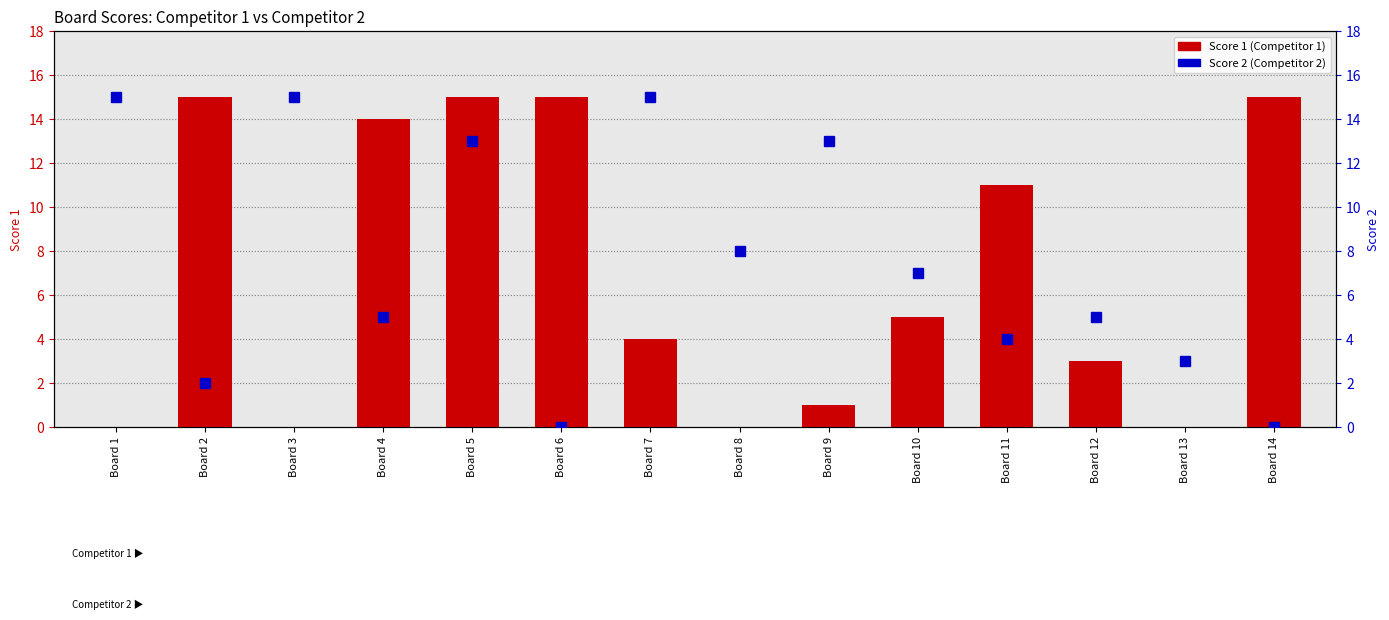

List the series in order of their overall mean, lowest first.

Score 1 (Competitor 1), Score 2 (Competitor 2)